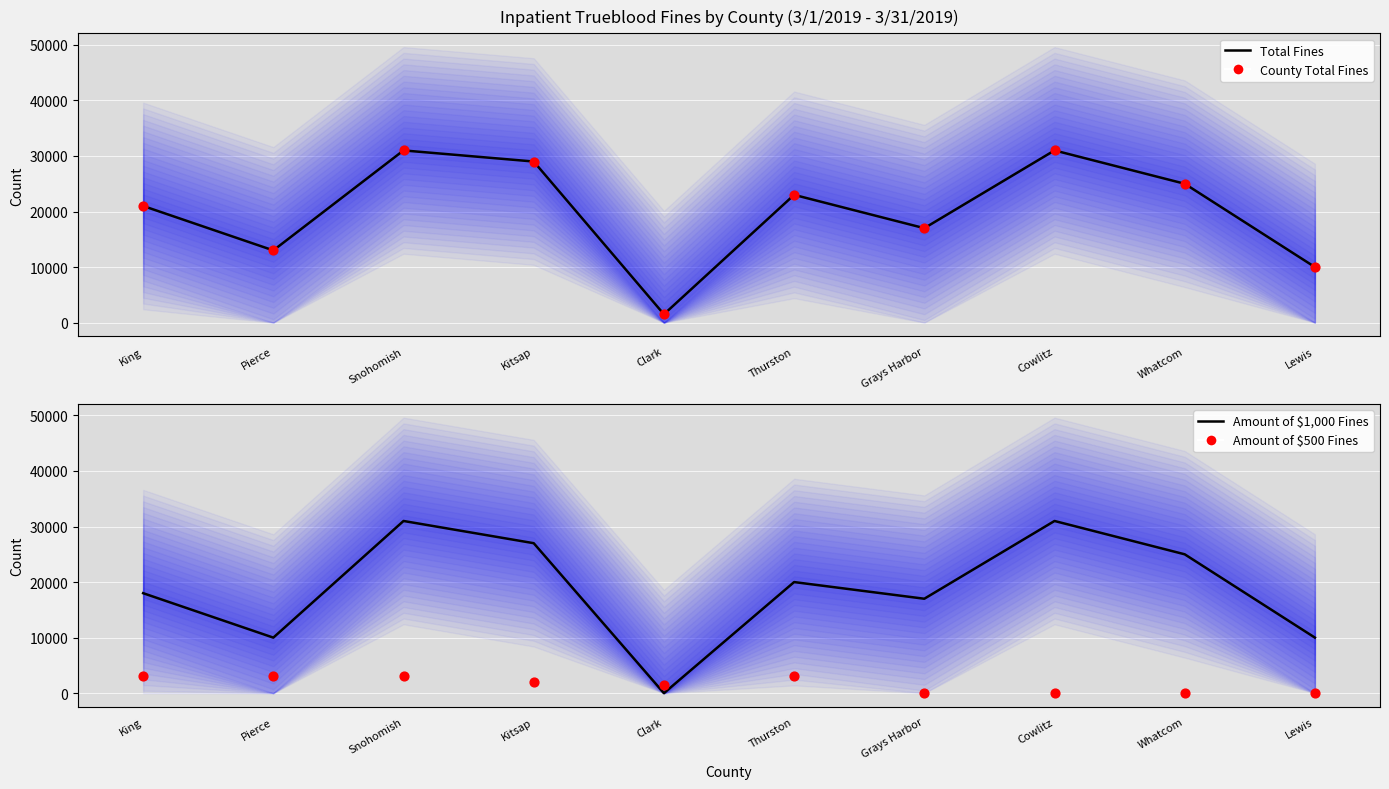

Which series has the largest total across all categories?

Total Fines